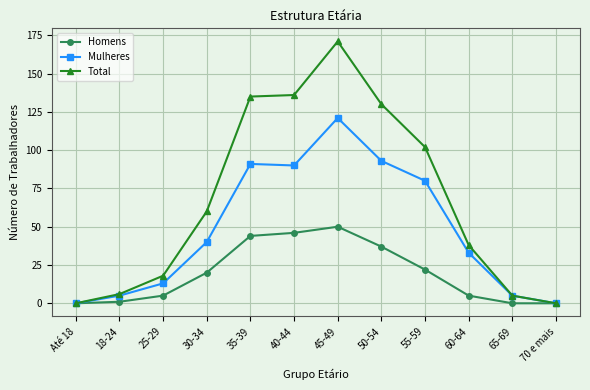

Does the chart display data point markers on the line(s)?

Yes